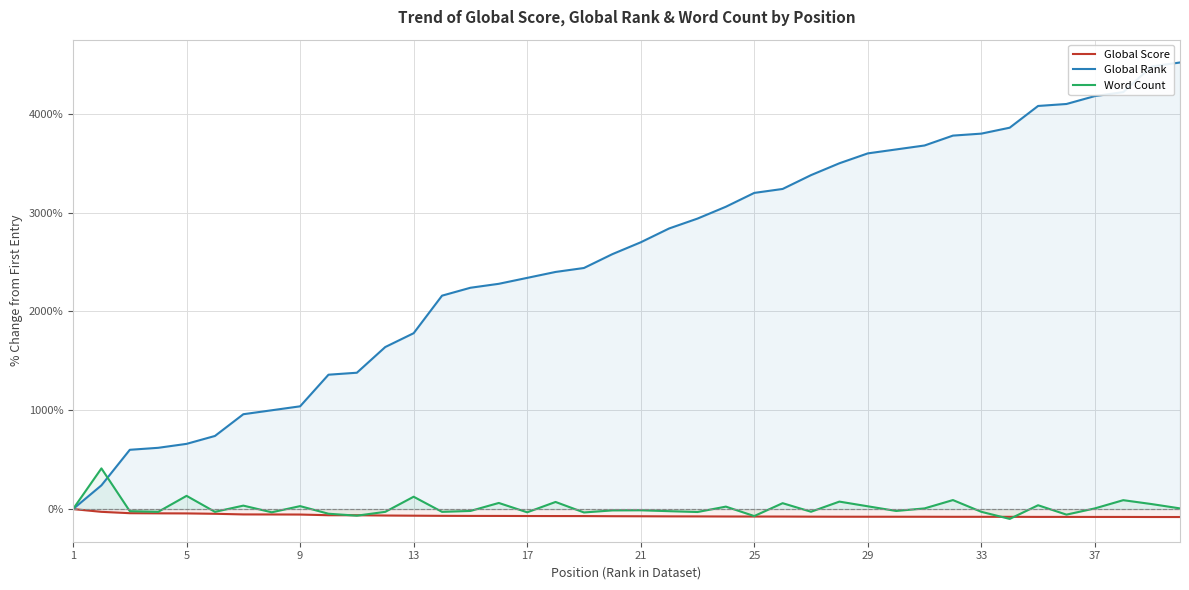

Which series has the largest total across all categories?

Global Rank